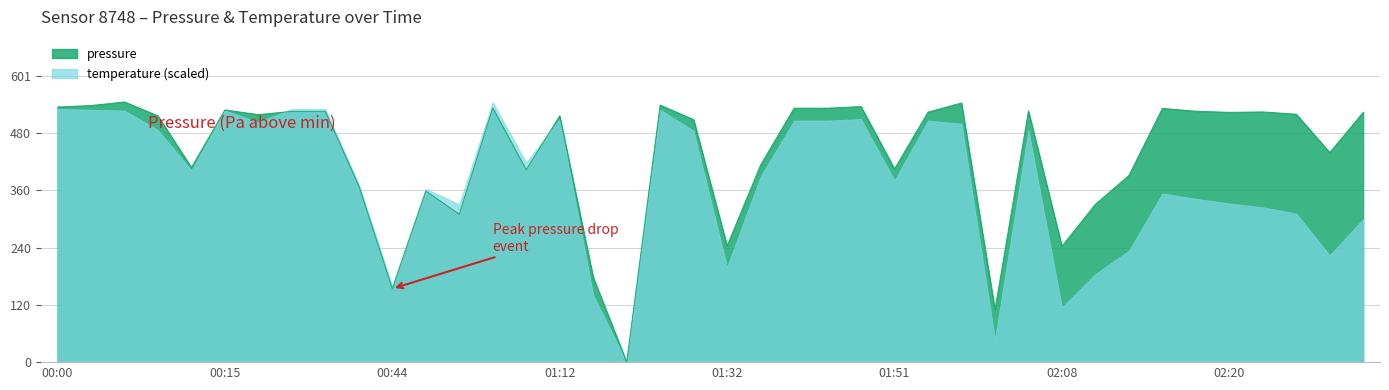

What is the label of the 21st point from the left?

01:32